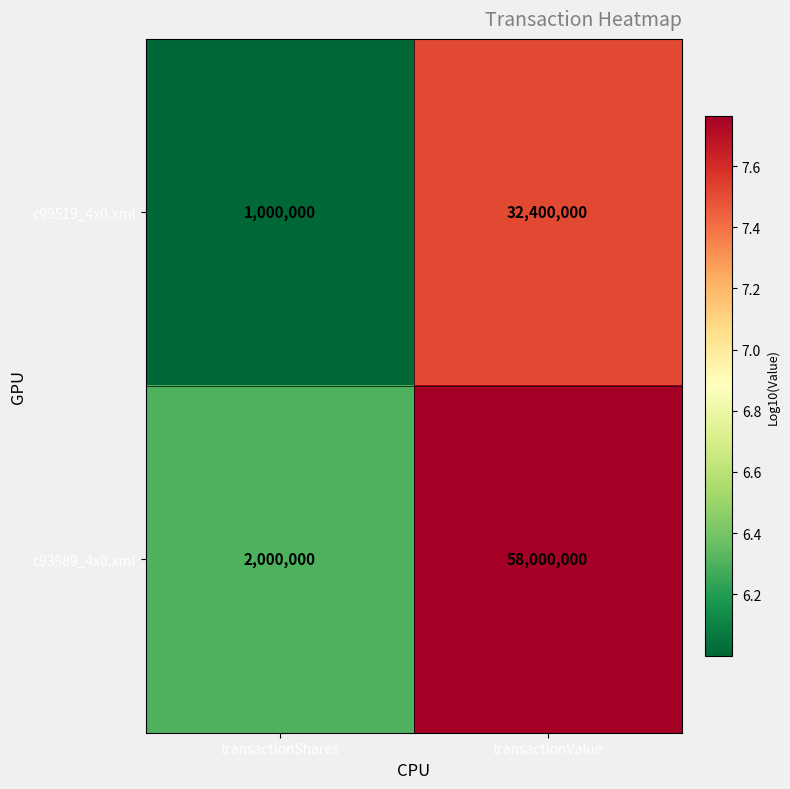

How many values in the c93989_4x0.xml series are below 58000000?

1